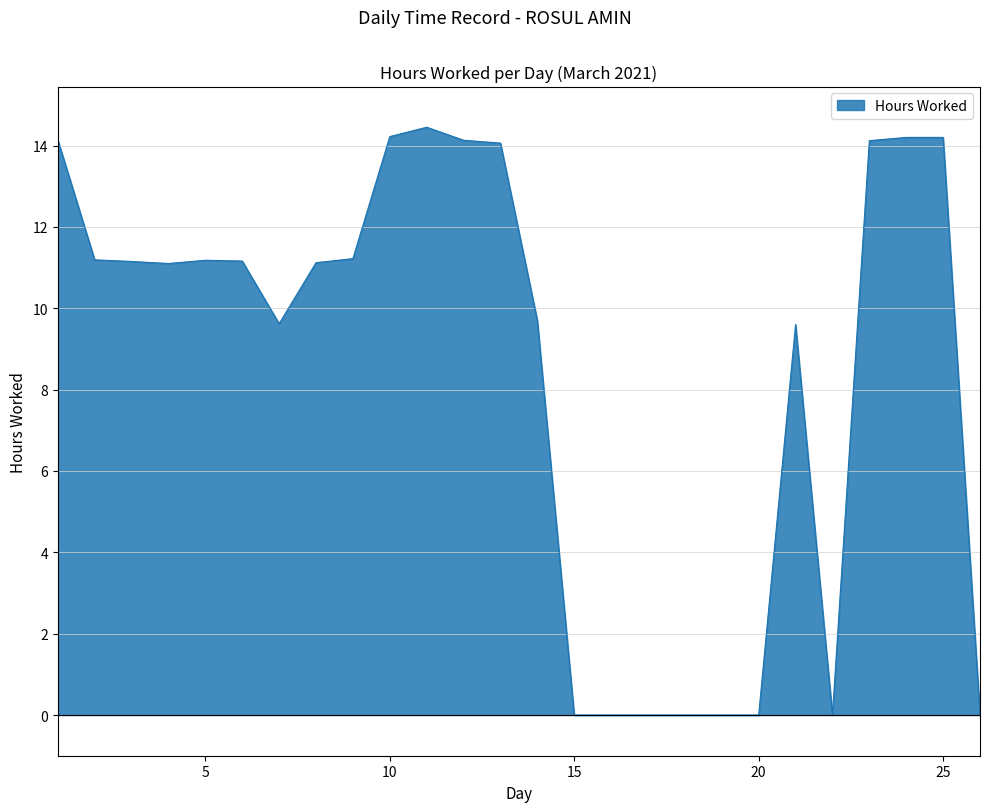

Is this an area chart (filled region under the line)?

Yes